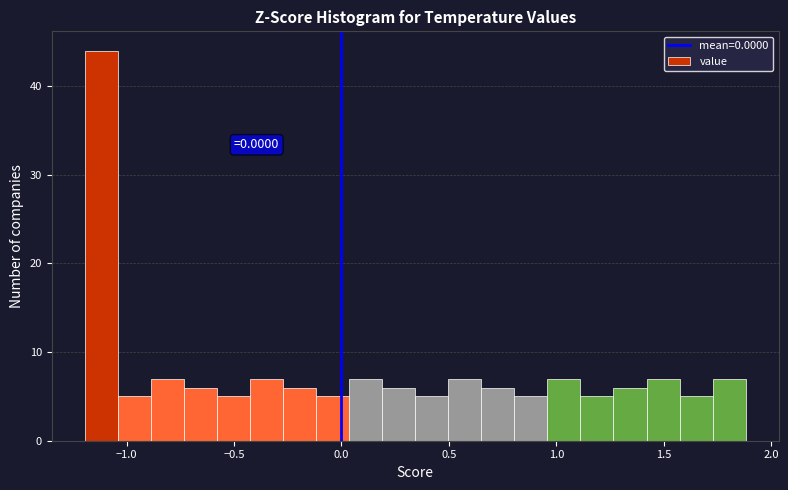

Read against the x-axis, roughly where is the centre of the tallest bar?

-1.10